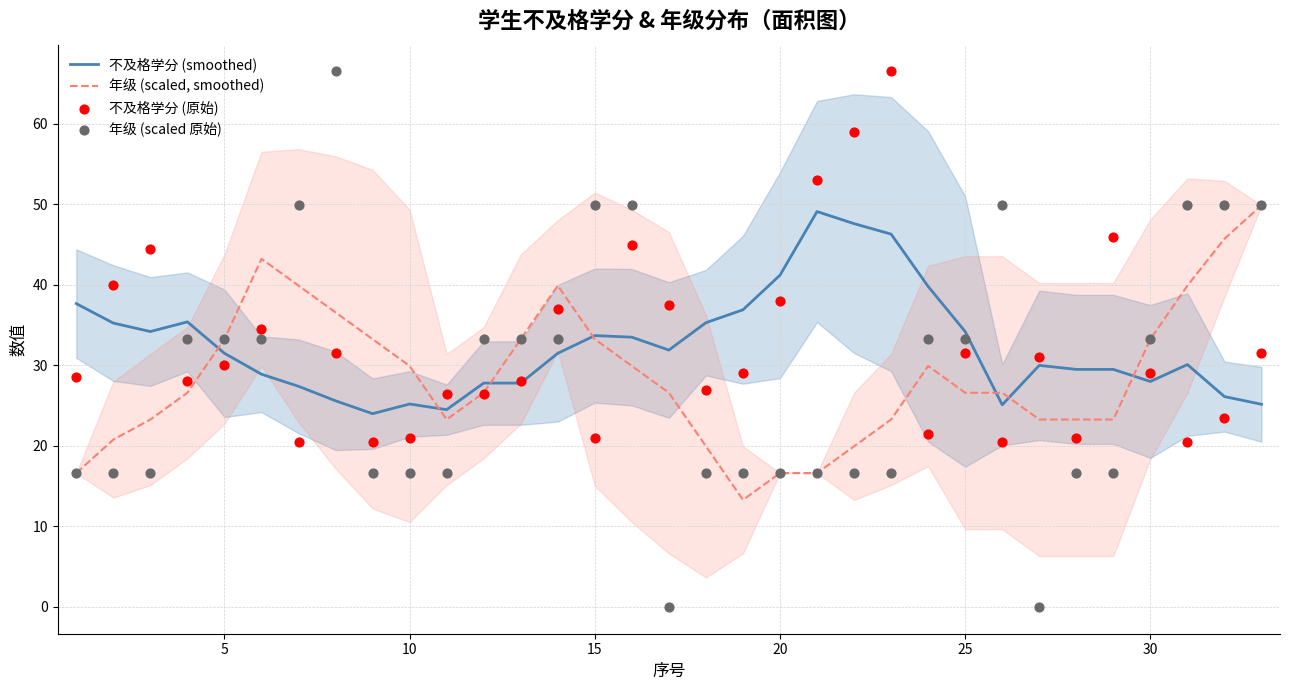

What is the minimum value for 不及格学分 (smoothed)?

24.0